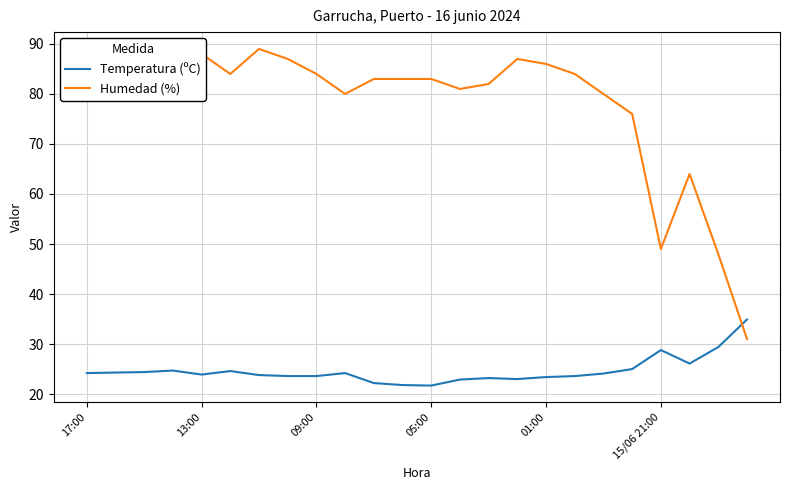

What is the difference between the maximum and minimum values in the Humedad (%) series?

58.0